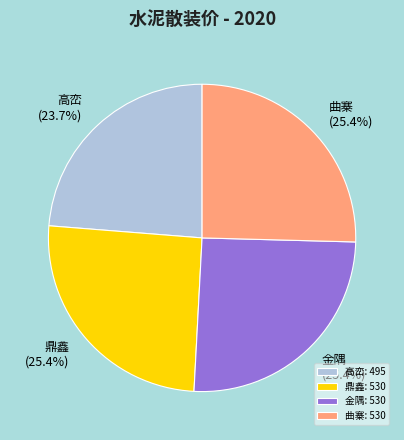

Approximately how many times larger is the value at 曲寨 compared to 金隅?

1.0